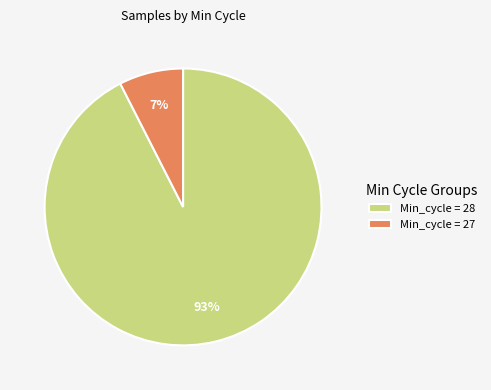

How many segments does this pie chart have?

2